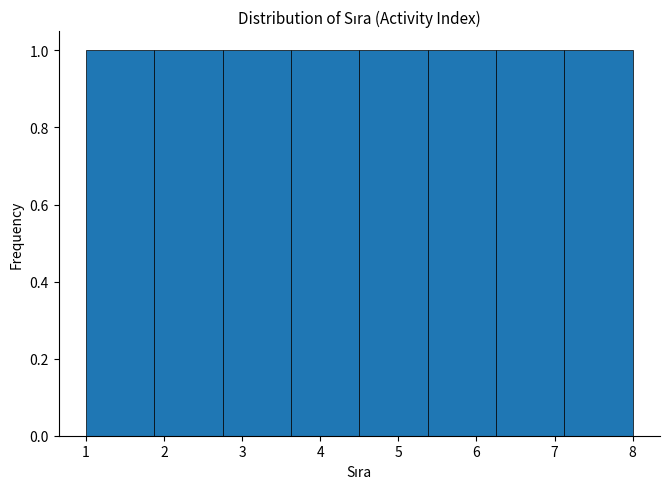

Reading left to right, transcribe this chart: for each bar, give the range it covers on the x-axis and its height. Neither the bar edges nor the heights are printed on the chart, so give them approximately, as read against the axes.

1.0 to 1.9: 1
1.9 to 2.8: 1
2.8 to 3.6: 1
3.6 to 4.5: 1
4.5 to 5.4: 1
5.4 to 6.3: 1
6.3 to 7.1: 1
7.1 to 8.0: 1